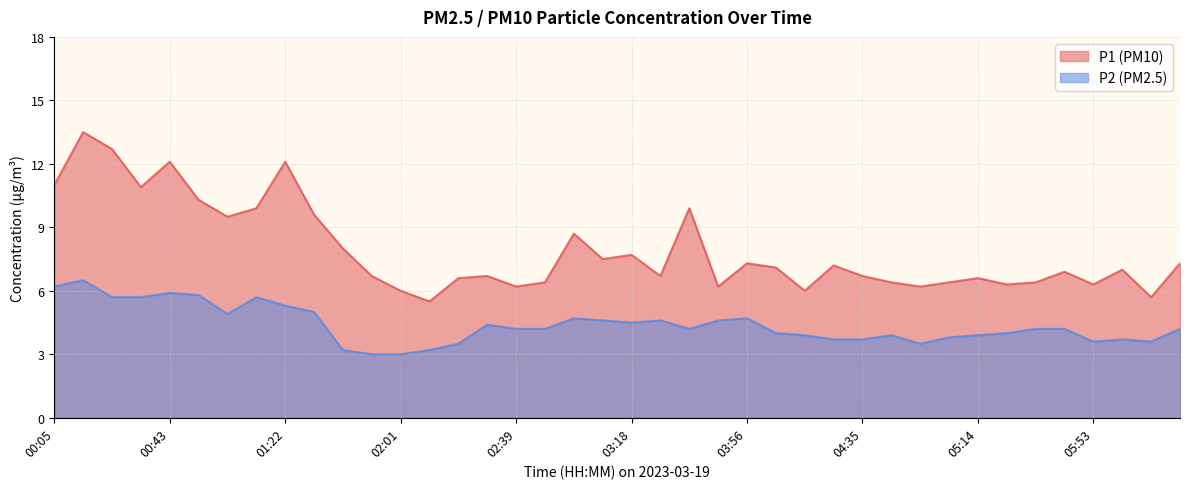

Reading right to left, transcribe all the data shown in this chart.

P1: 06:22=7.3	06:12=5.7	06:02=7.0	05:53=6.3	05:43=6.9	05:33=6.4	05:24=6.3	05:14=6.6	05:04=6.4	04:55=6.2	04:45=6.4	04:35=6.7	04:25=7.2	04:16=6.0	04:06=7.1	03:56=7.3	03:47=6.2	03:37=9.9	03:27=6.7	03:18=7.7	03:08=7.5	02:58=8.7	02:49=6.4	02:39=6.2	02:30=6.7	02:20=6.6	02:10=5.5	02:01=6.0	01:51=6.7	01:41=8.0	01:32=9.6	01:22=12.1	01:12=9.9	01:03=9.5	00:53=10.3	00:43=12.1	00:34=10.9	00:24=12.7	00:14=13.5	00:05=11.0
P2: 06:22=4.2	06:12=3.6	06:02=3.7	05:53=3.6	05:43=4.2	05:33=4.2	05:24=4.0	05:14=3.9	05:04=3.8	04:55=3.5	04:45=3.9	04:35=3.7	04:25=3.7	04:16=3.9	04:06=4.0	03:56=4.7	03:47=4.6	03:37=4.2	03:27=4.6	03:18=4.5	03:08=4.6	02:58=4.7	02:49=4.2	02:39=4.2	02:30=4.4	02:20=3.5	02:10=3.2	02:01=3.0	01:51=3.0	01:41=3.2	01:32=5.0	01:22=5.3	01:12=5.7	01:03=4.9	00:53=5.8	00:43=5.9	00:34=5.7	00:24=5.7	00:14=6.5	00:05=6.2